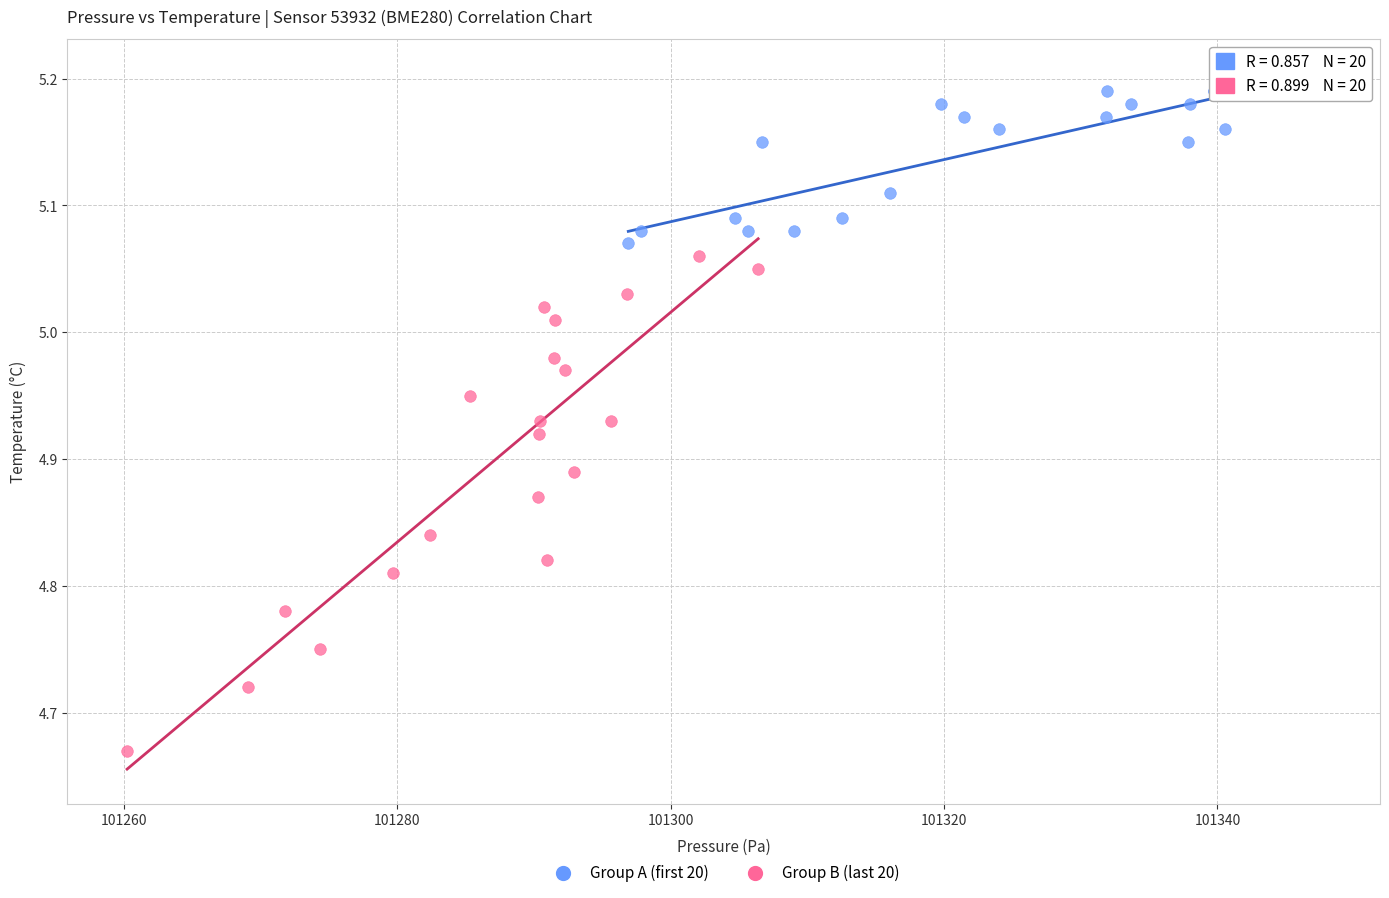

What are all the series names shown in the legend?

Group A (first 20), Group B (last 20)